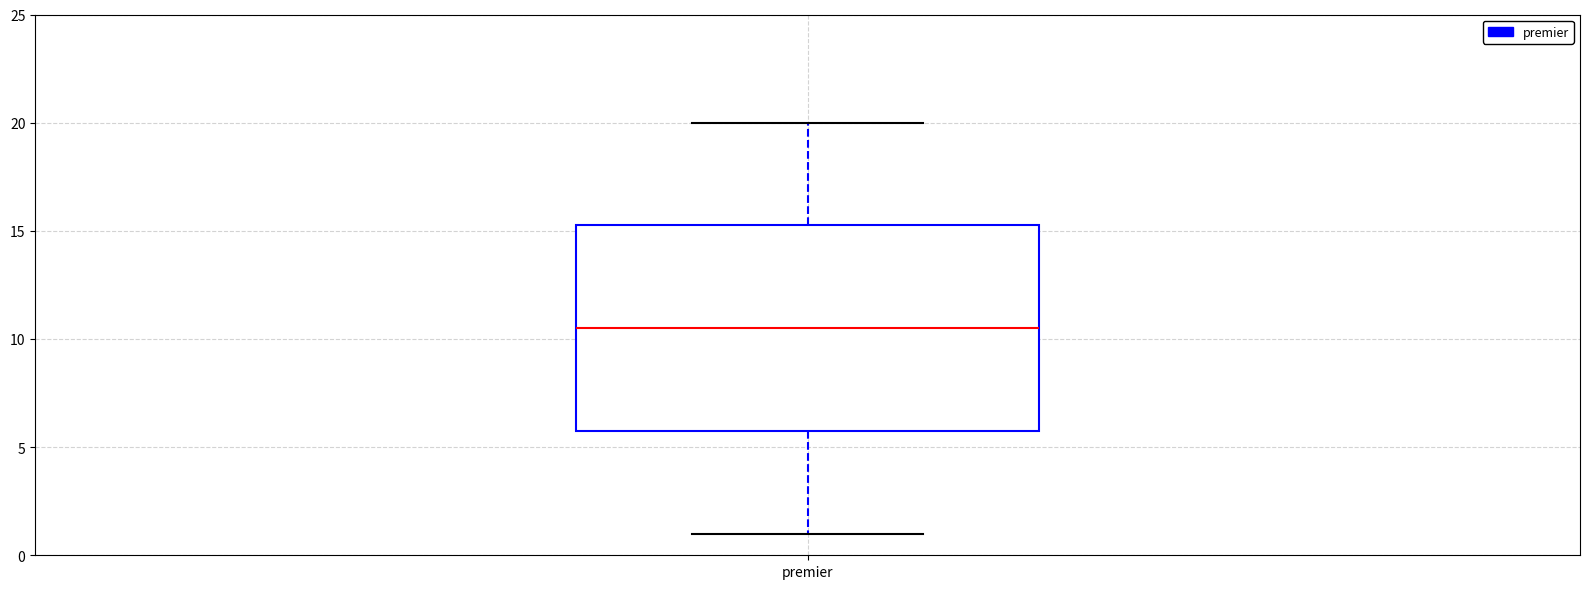

Where is the lower edge of the box for premier on the y-axis? The values are not printed on the chart, so give them approximately, as read against the axis.

6.0